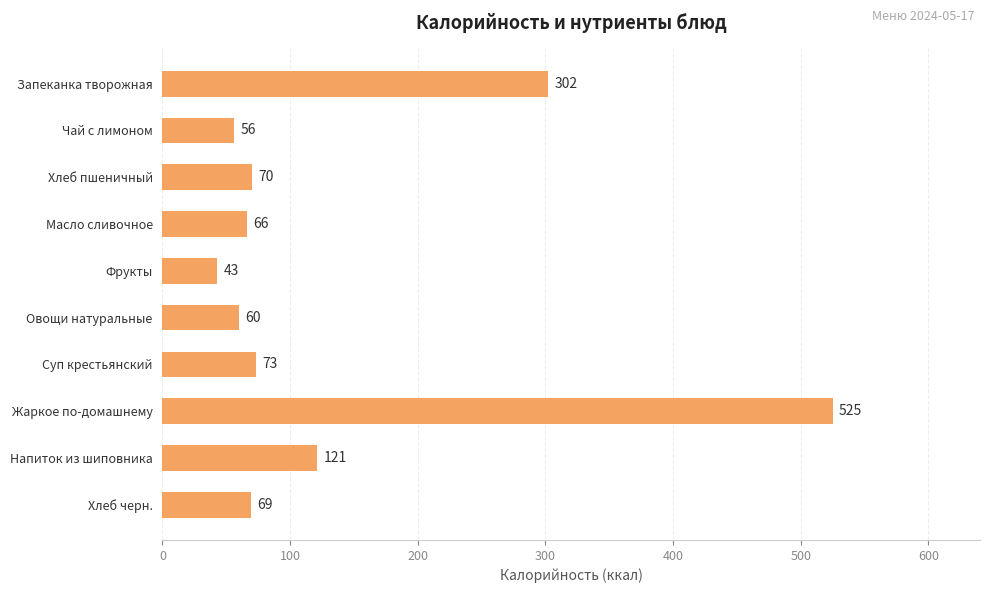

What is the value of the 5th bar from the top?

43